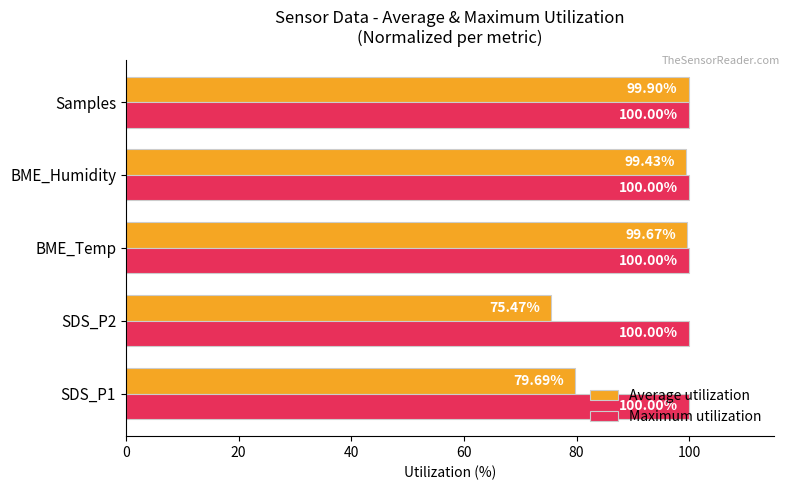

What are all the series names shown in the legend?

Average utilization, Maximum utilization